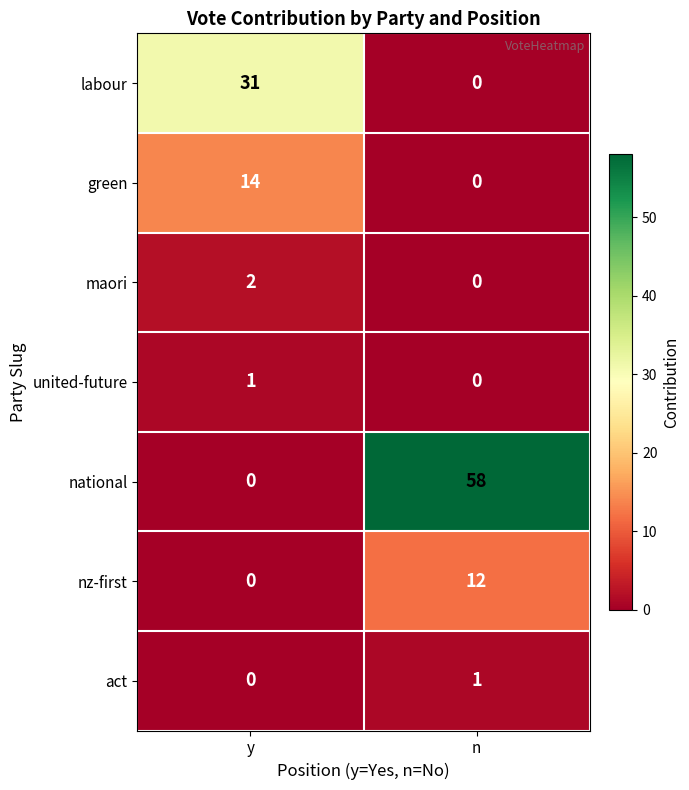

What is the sum of the national values at y and n?

58